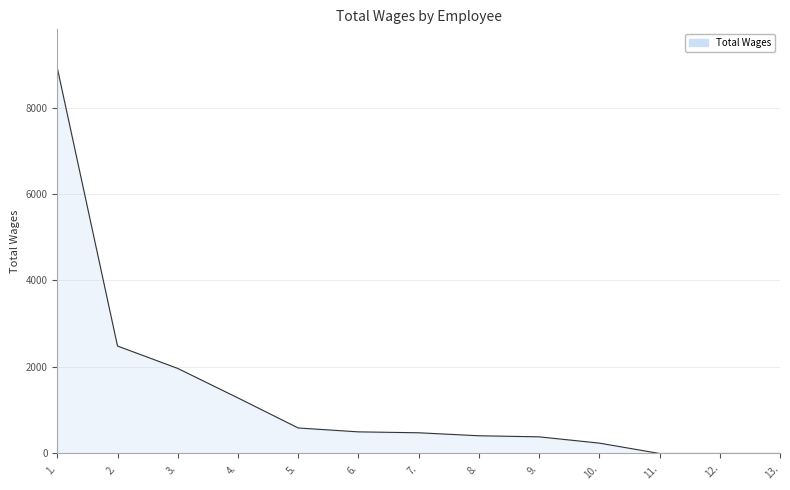

What is the difference between the maximum and minimum values?

8916